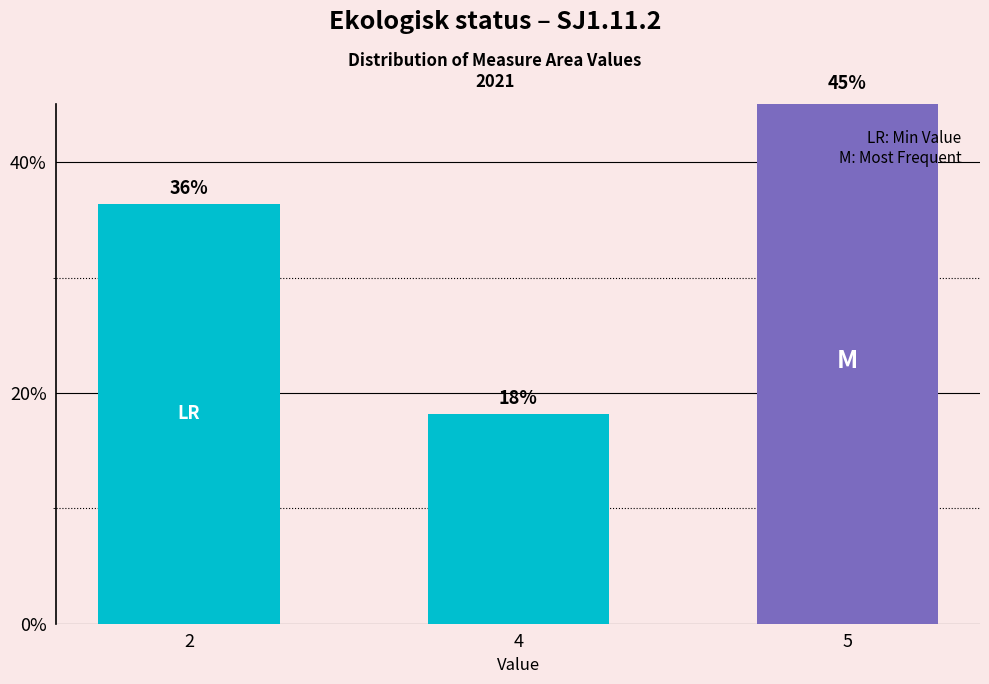

At which label does the data first exceed 36?

2